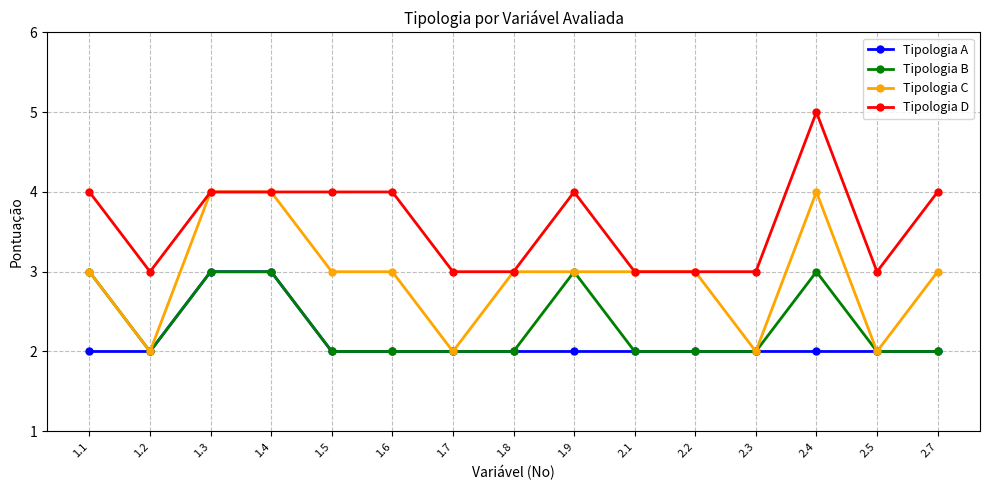

What are all the series names shown in the legend?

Tipologia A, Tipologia B, Tipologia C, Tipologia D